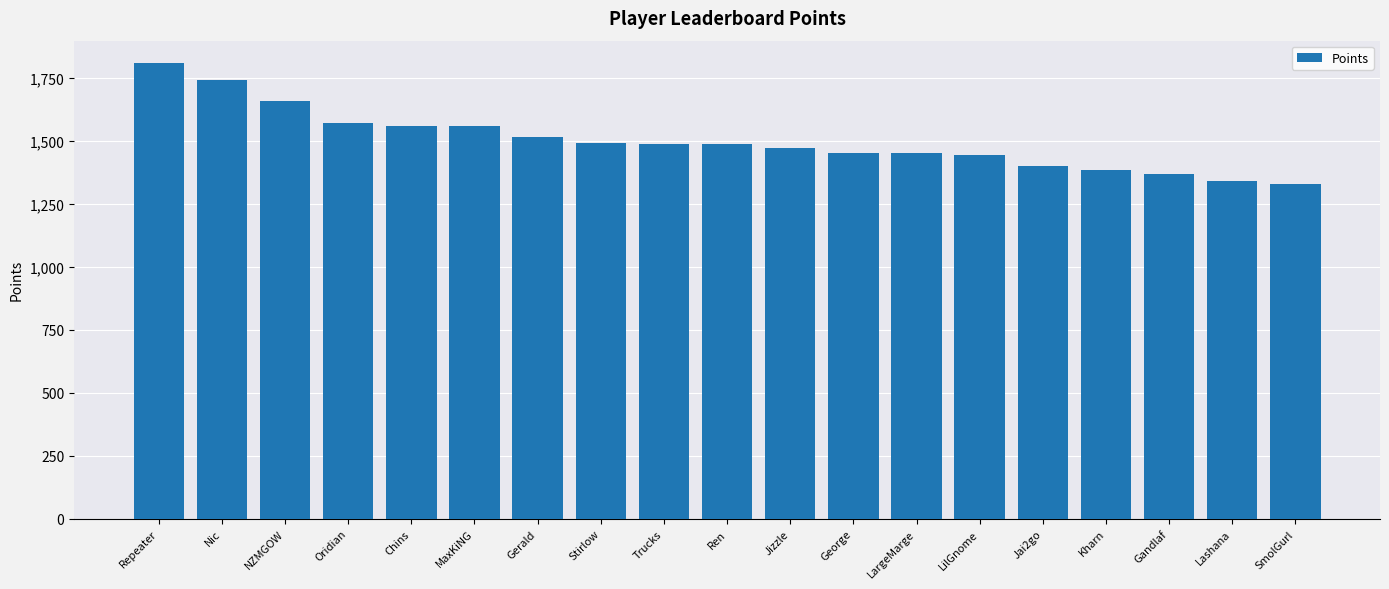

What is the label of the 1st bar from the right?

SmolGurl